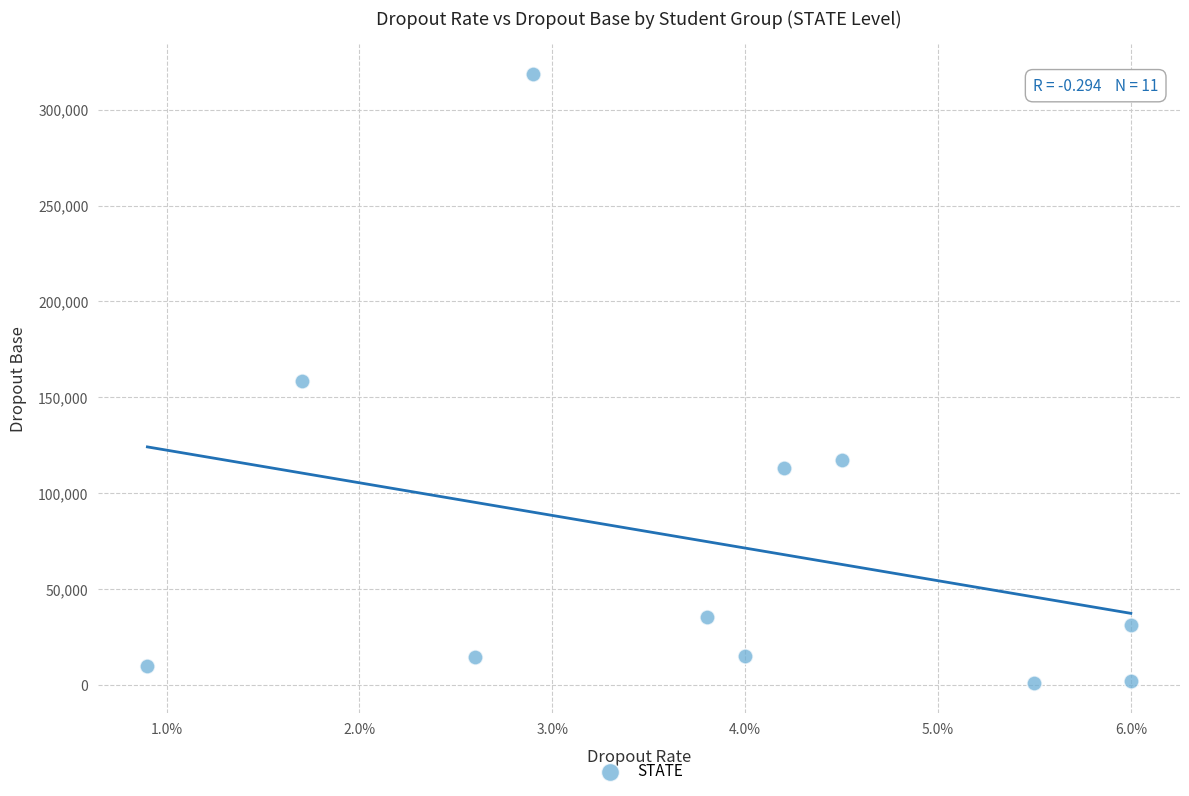

What is the average Y value?

74276